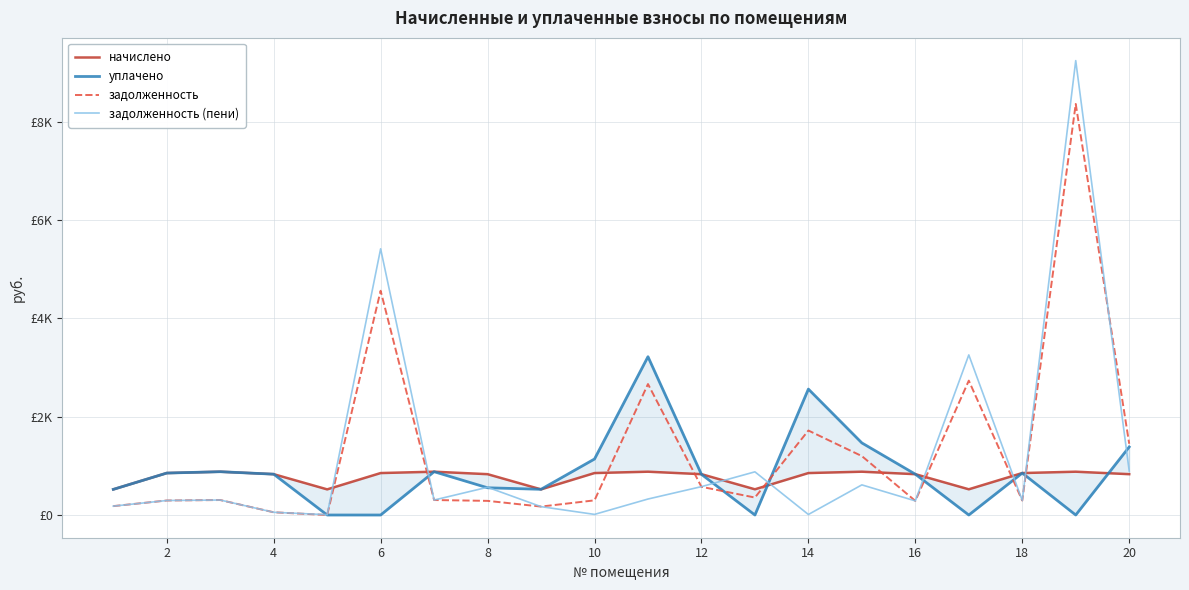

Is it true that начислено equals 1234.6 at 2?

False